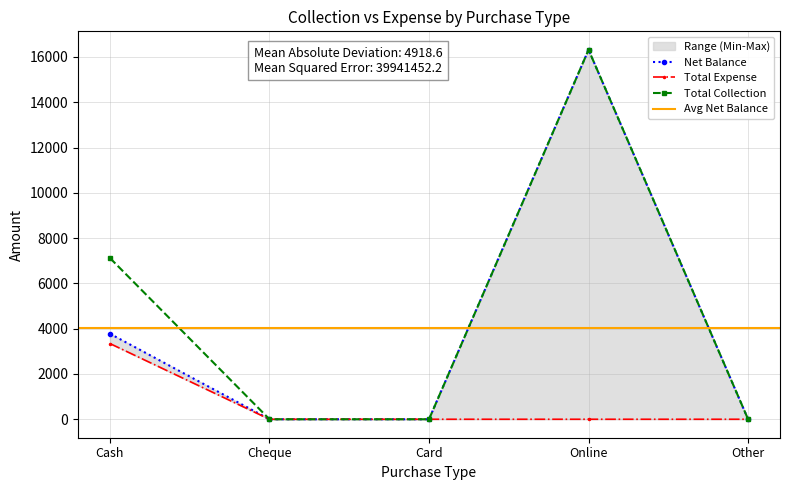

True or false: Net Balance and Total Expense cross at least once.

False